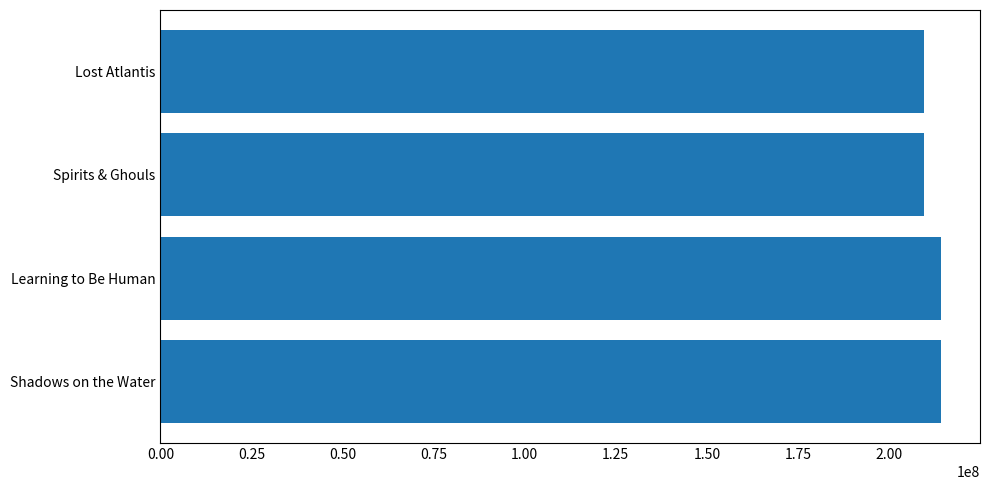

What is the greatest value displayed?

214247127